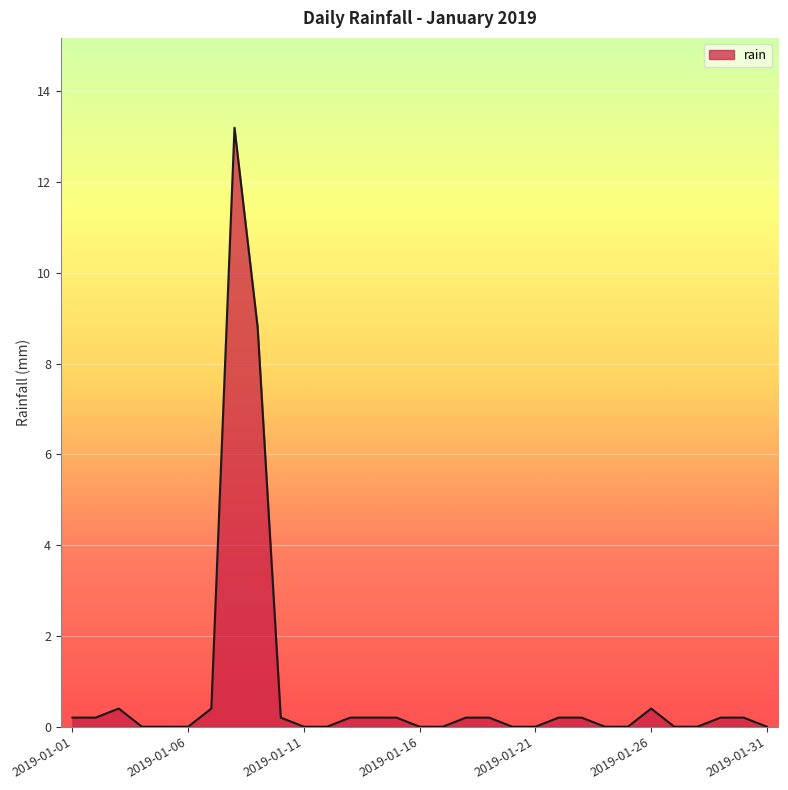

How many lines are shown in the chart?

1